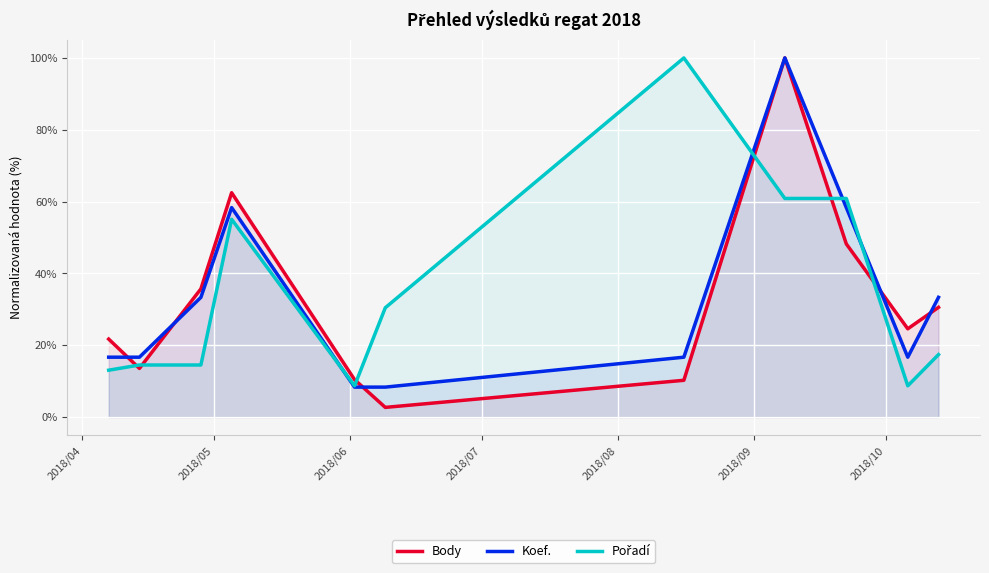

What are all the series names shown in the legend?

Body, Koef., Pořadí